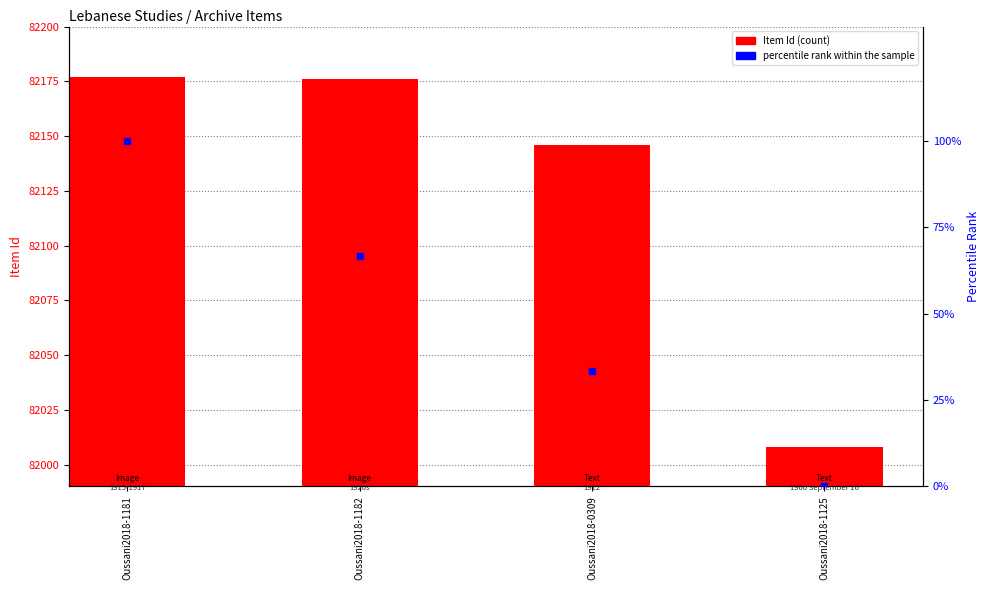

Which series has the largest Y range (max minus min)?

Item Id (count)